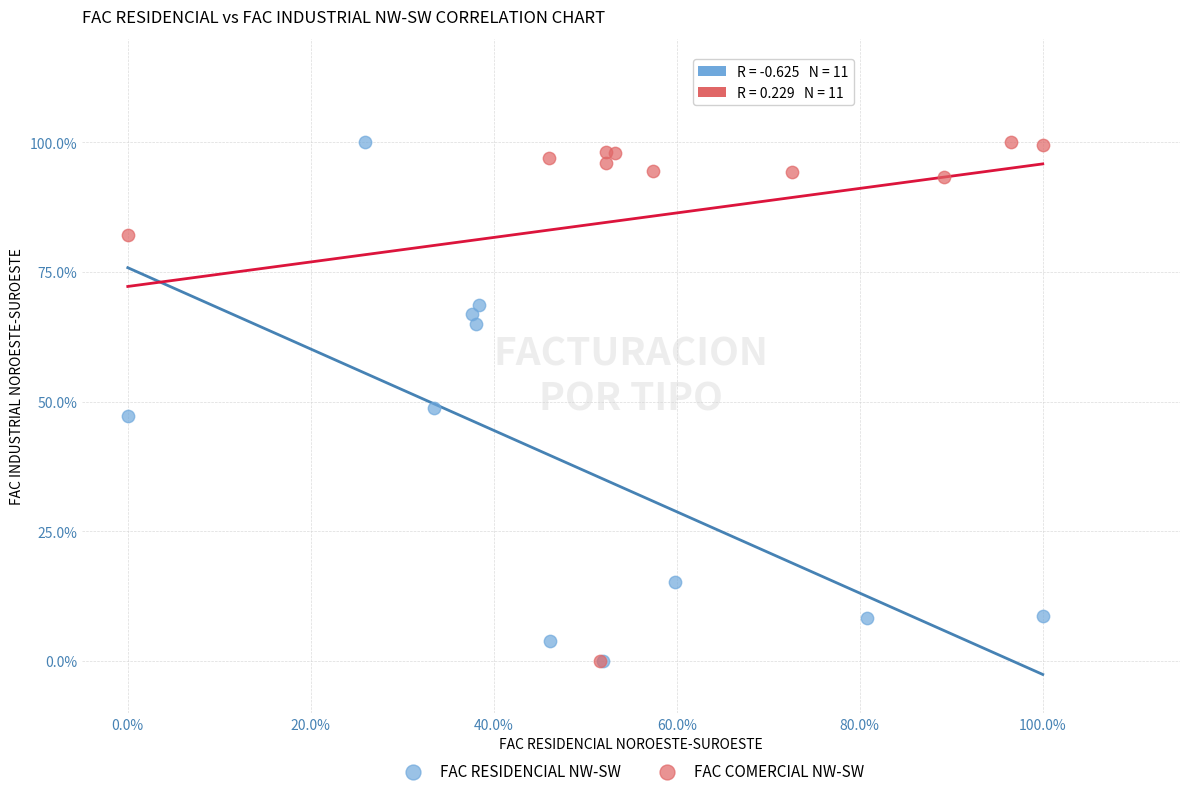

What are all the series names shown in the legend?

FAC RESIDENCIAL NW-SW, FAC COMERCIAL NW-SW